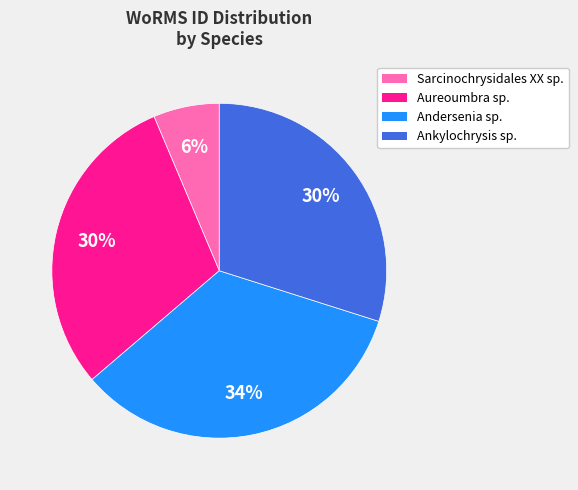

To the nearest percent, what is the average slice percentage?

25%